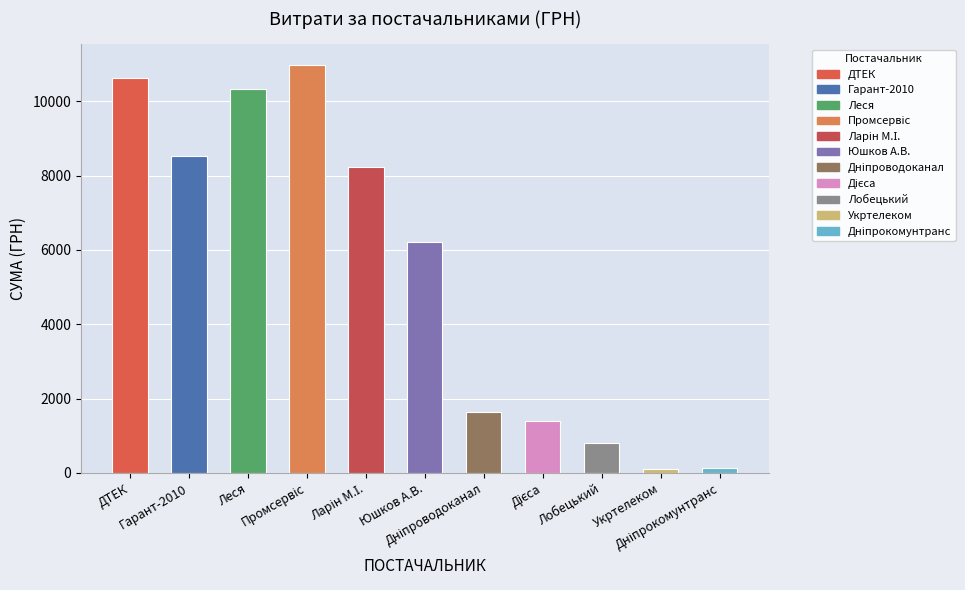

What is the value of the 2nd bar from the left?

8523.6